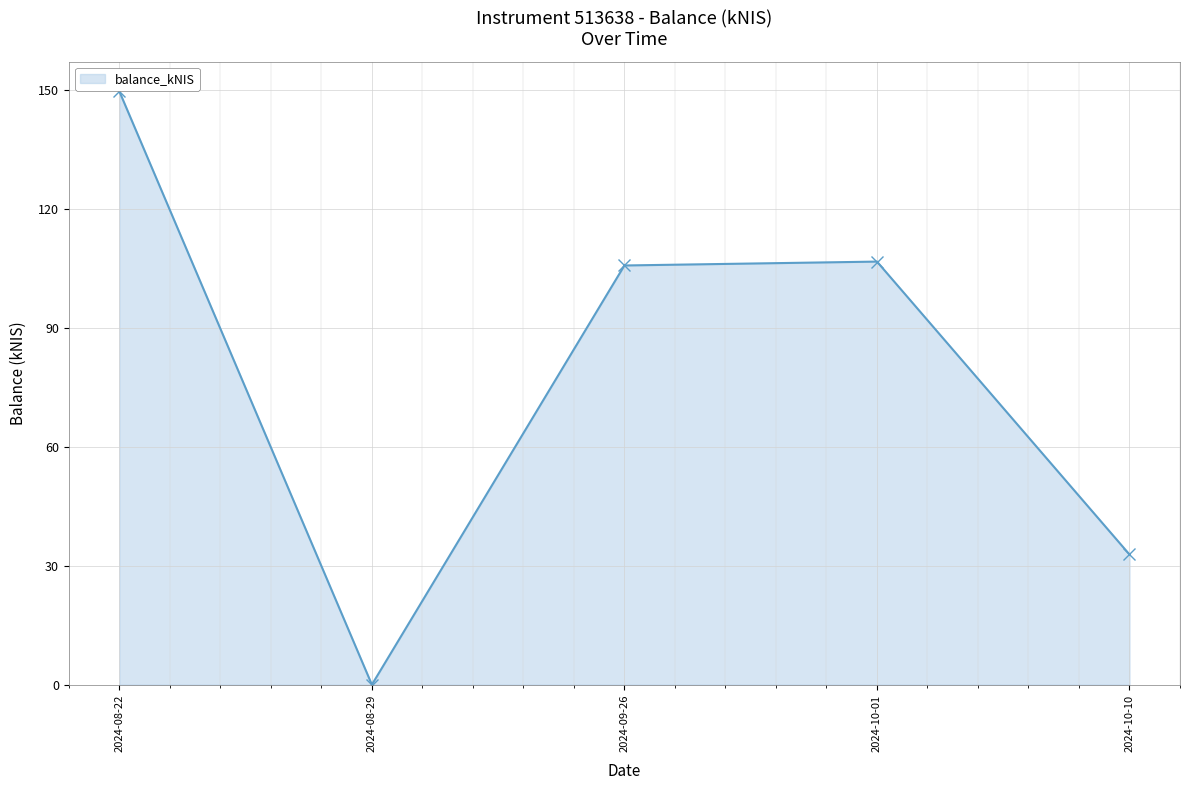

What is the label of the 3rd point from the left?

2024-09-26